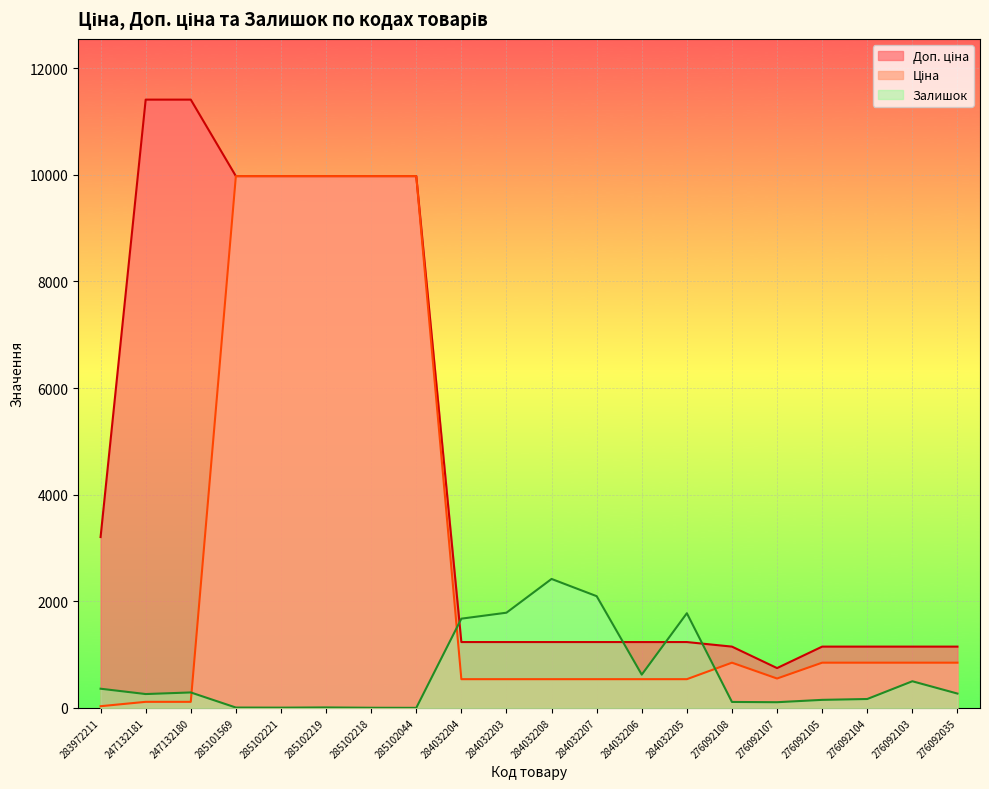

How many times do Залишок and Доп. ціна cross each other?

4